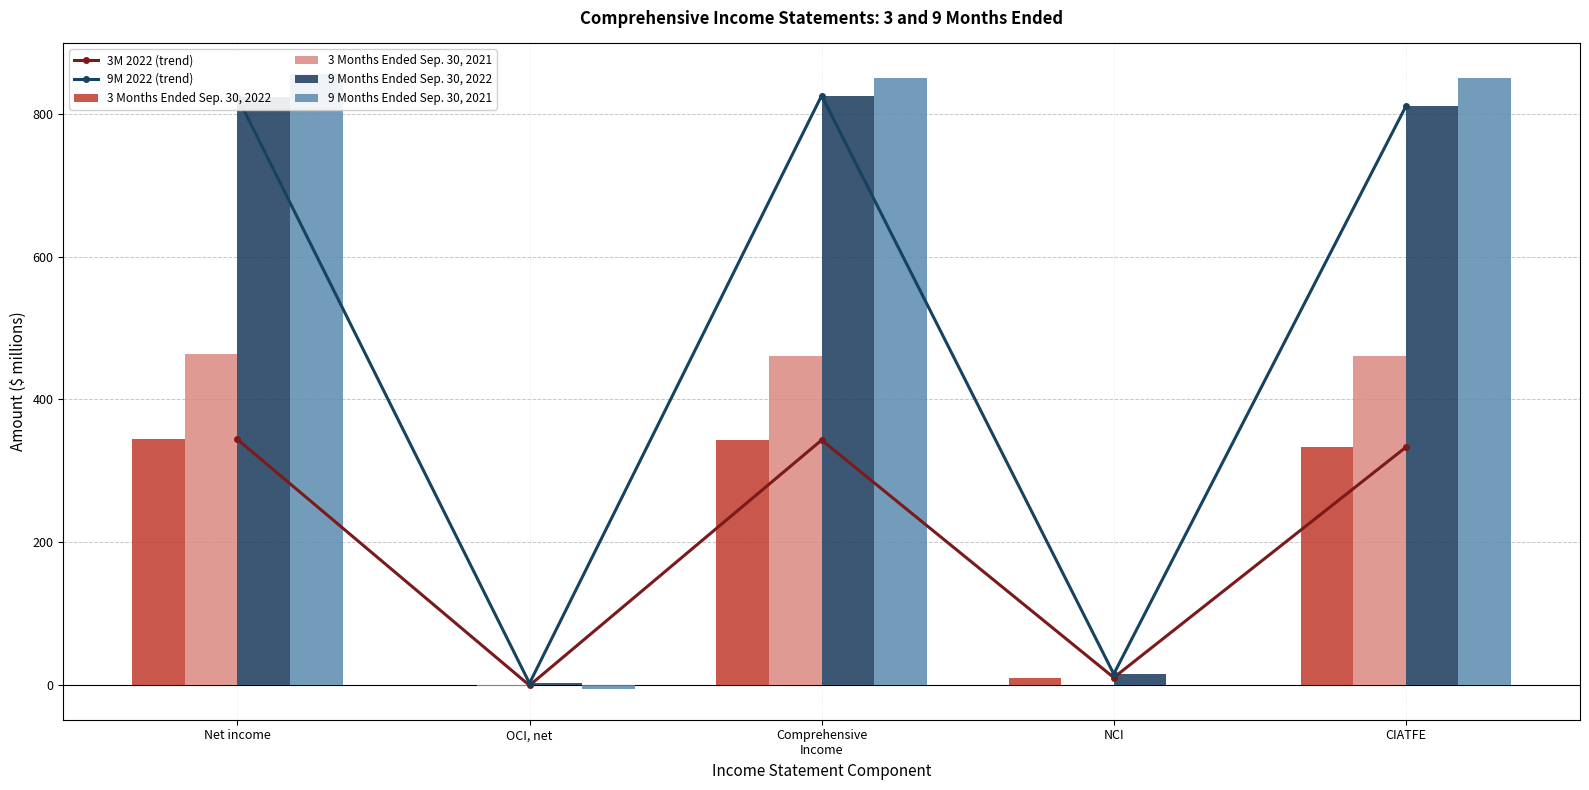

Between CIATFE and Comprehensive
Income, which is larger?

Comprehensive
Income